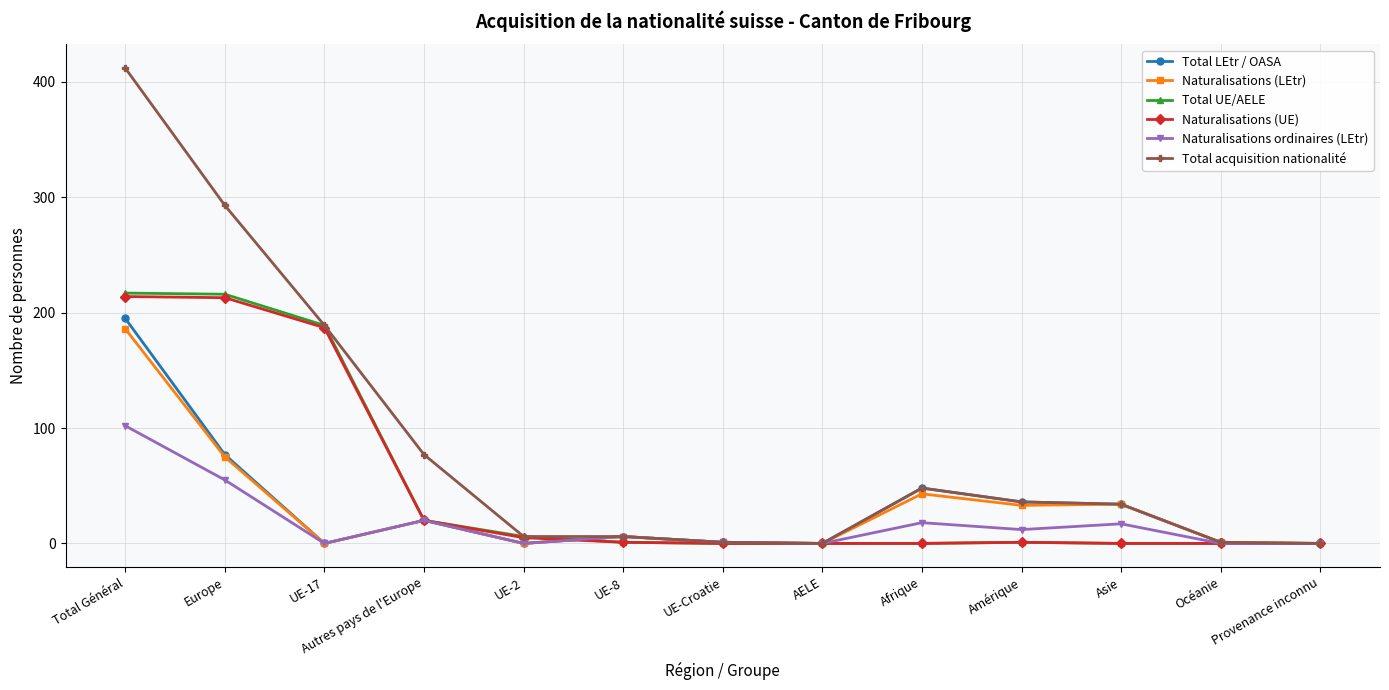

At which label is Total acquisition nationalité closest to 206?

UE-17